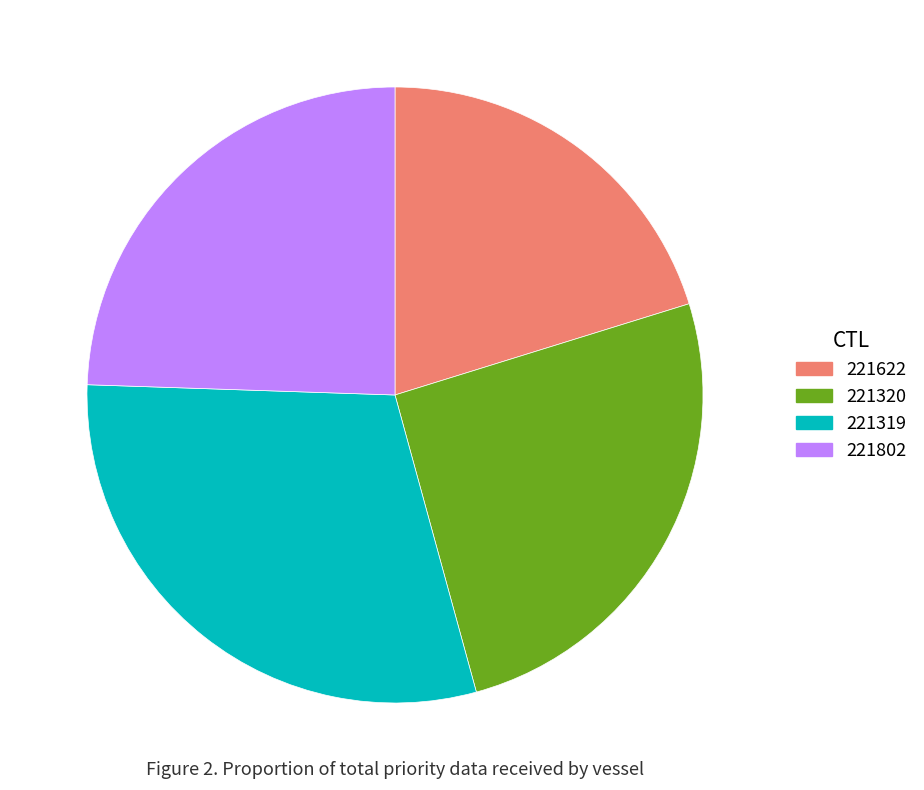

Approximately how many times larger is the value at 221320 compared to 221802?

1.0